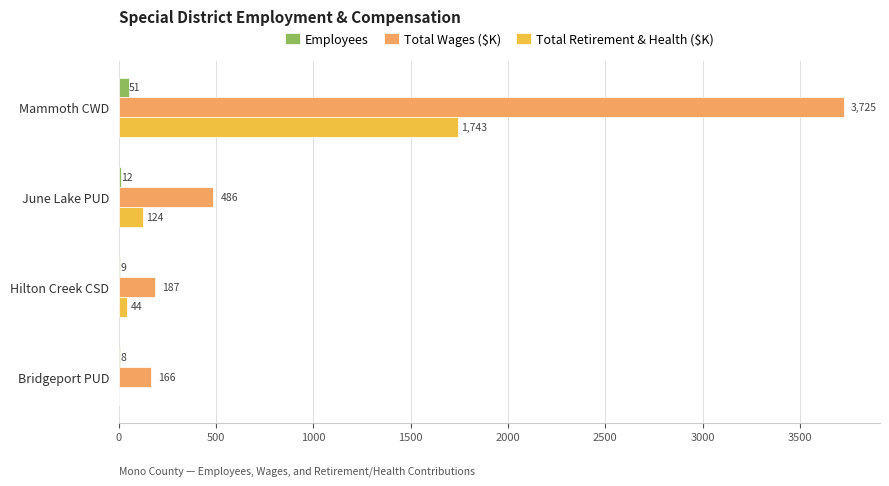

What is the sum of all Total Retirement & Health ($K) values?

1911.0